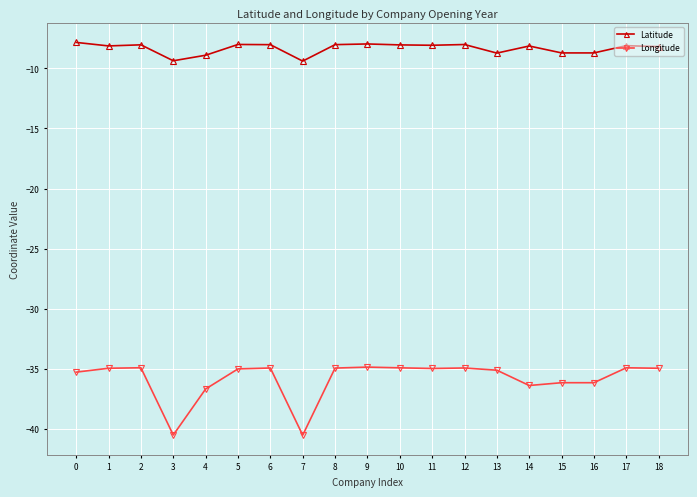

Is the value of Latitude at 9 greater than the value of Longitude at 11?

Yes